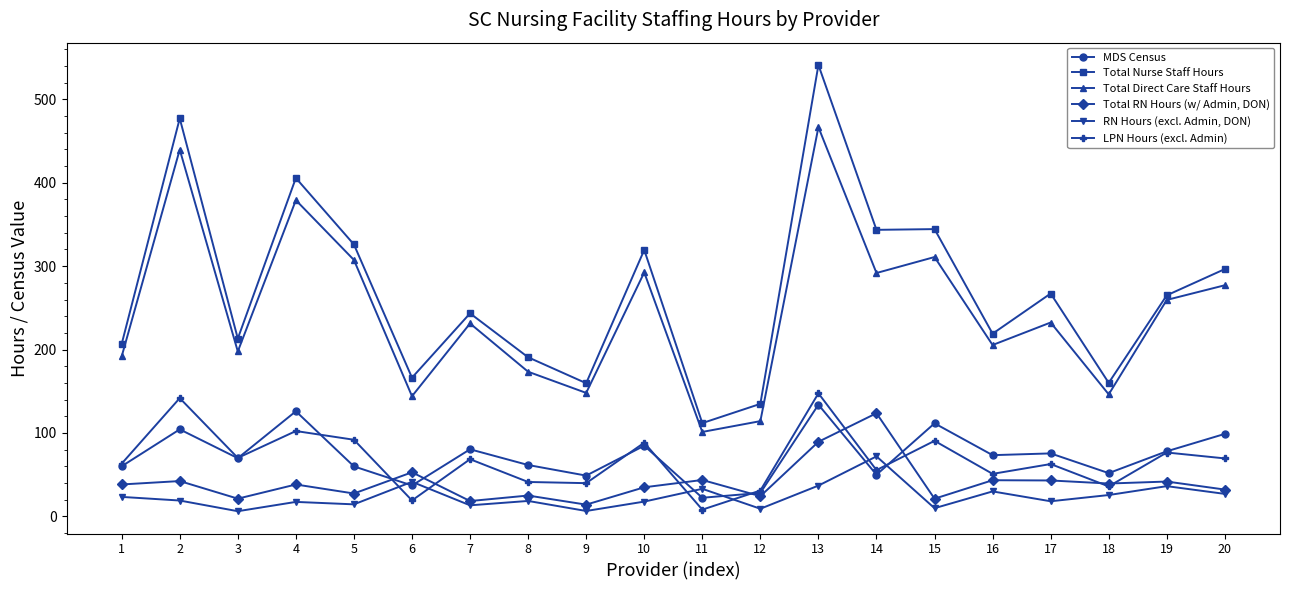

What is the maximum value for Total Nurse Staff Hours?

541.3